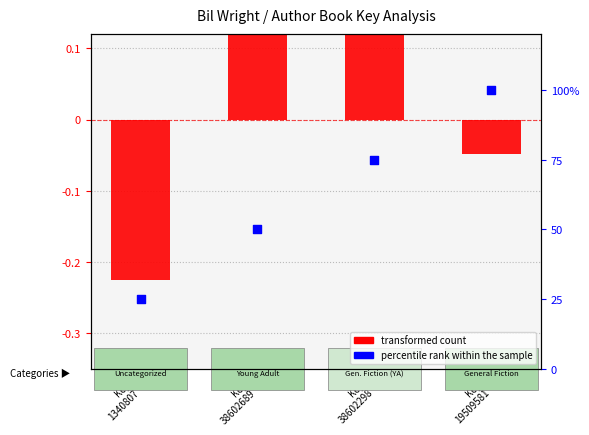

What are all the series names shown in the legend?

transformed count, percentile rank within the sample